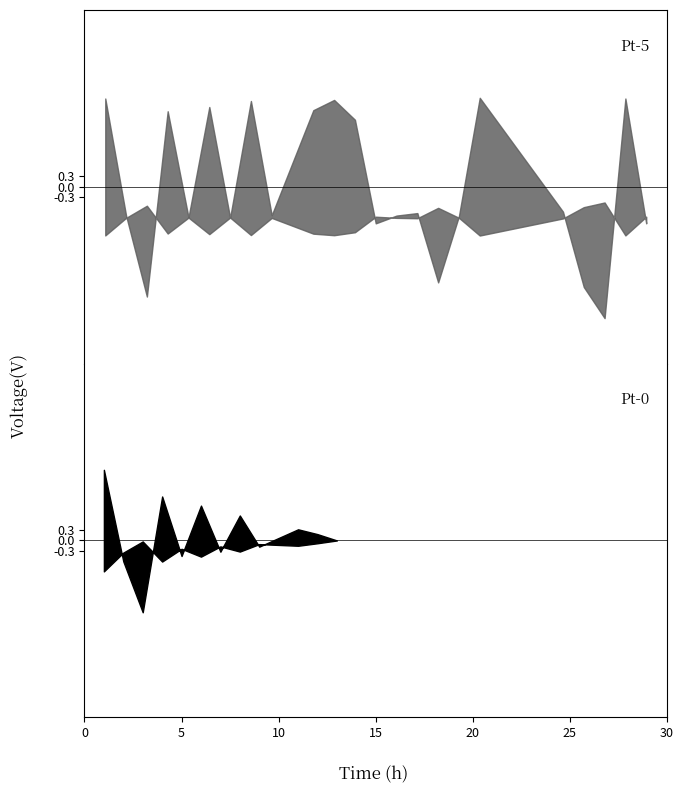

True or false: Break_Total has more than 1 points higher than both neighbors.

False